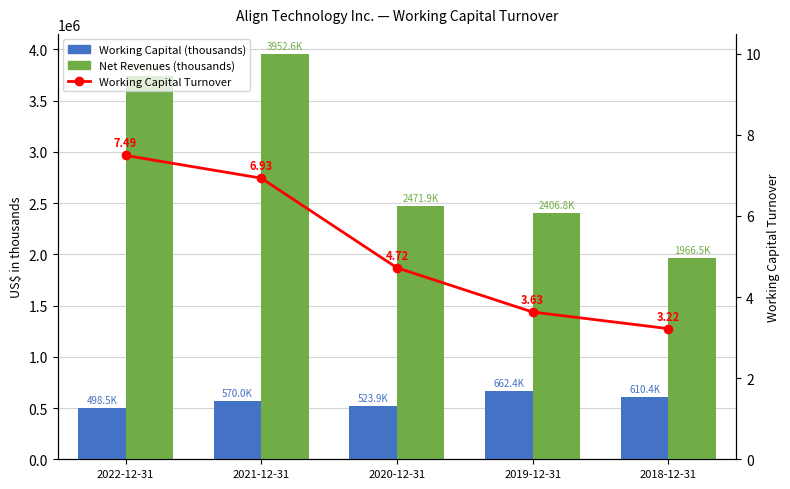

Count the number of data series in this chart.

3